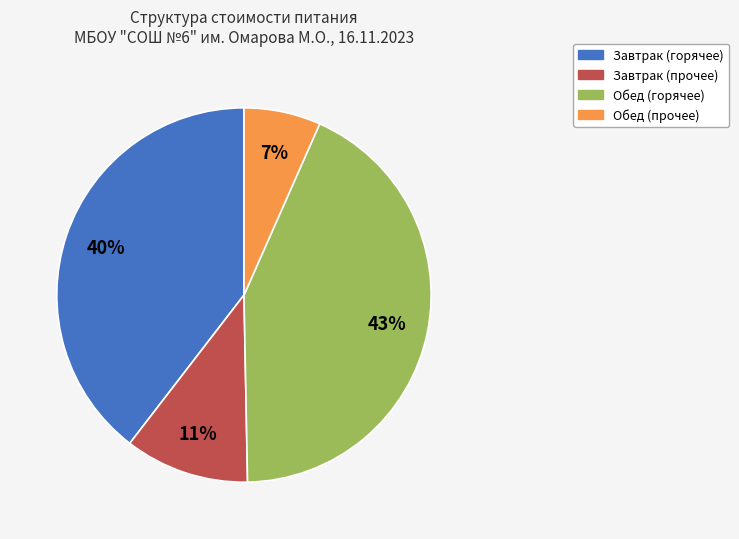

Is there any slice that represents more than half of the pie?

No